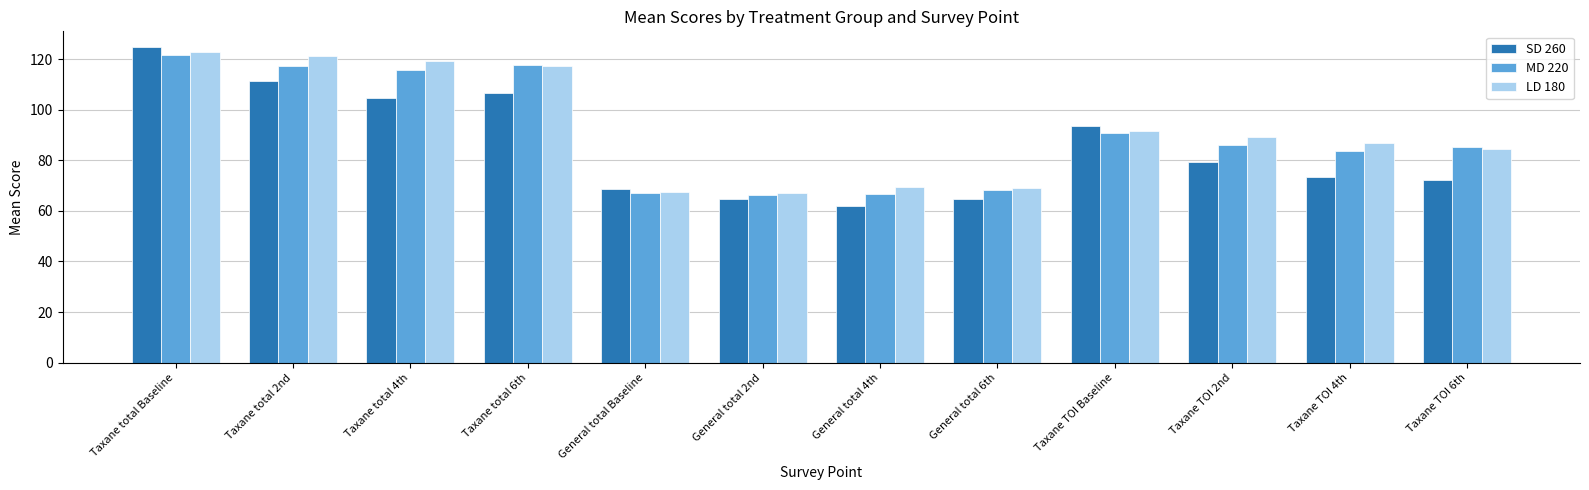

Which series has the widest spread of values?

SD 260